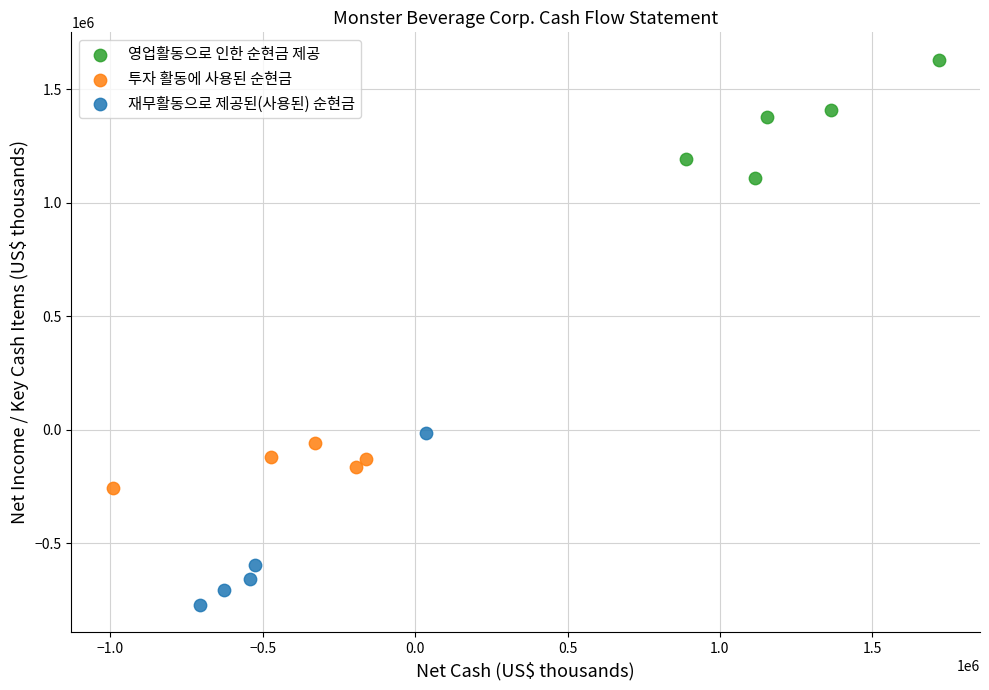

Which series contains the highest Y value?

영업활동으로 인한 순현금 제공